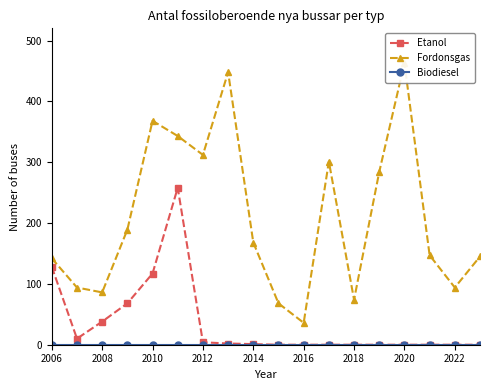

True or false: Biodiesel and Fordonsgas intersect in this chart.

False